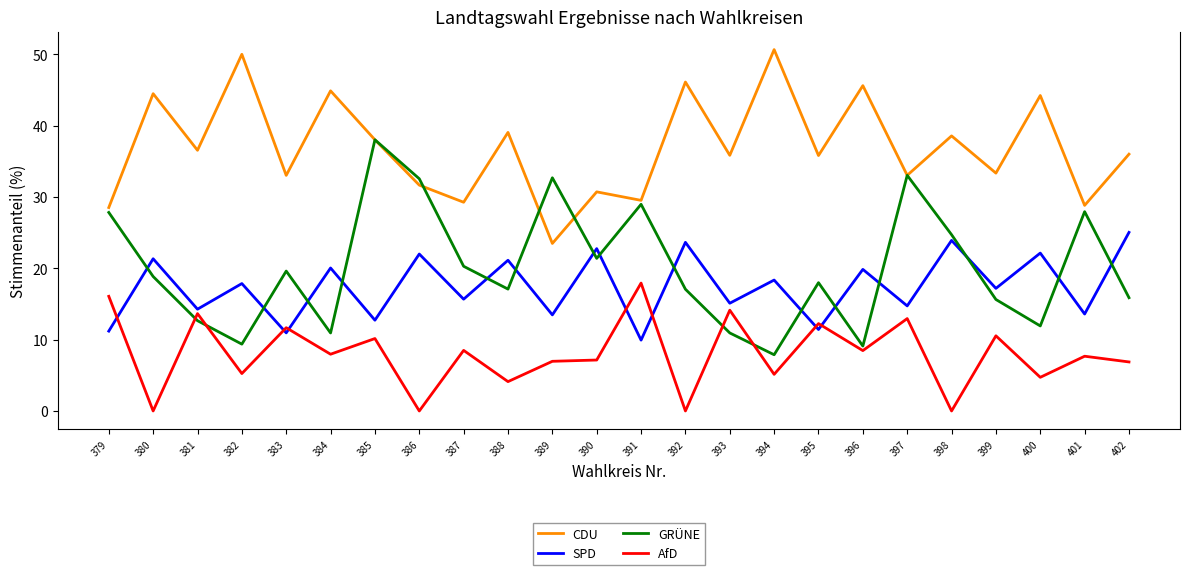

What are all the series names shown in the legend?

CDU, SPD, GRÜNE, AfD